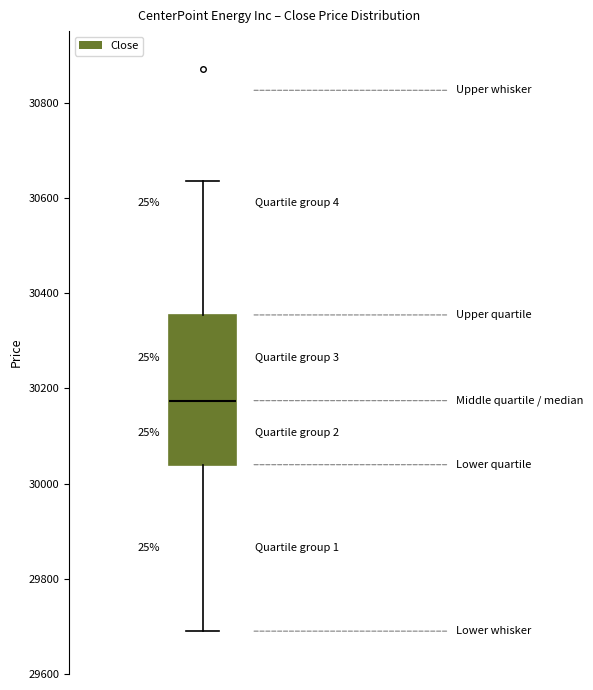

Where does the lower whisker of the box end on the y-axis? The values are not printed on the chart, so give them approximately, as read against the axis.

29700